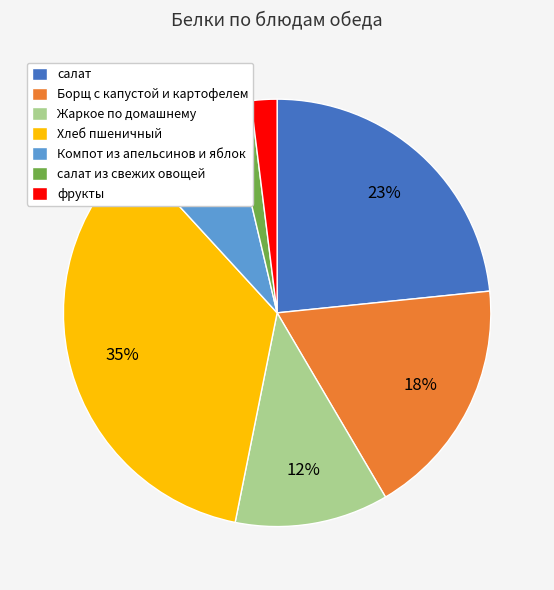

The Борщ с капустой и картофелем slice represents 6% of the pie. True or false?

False